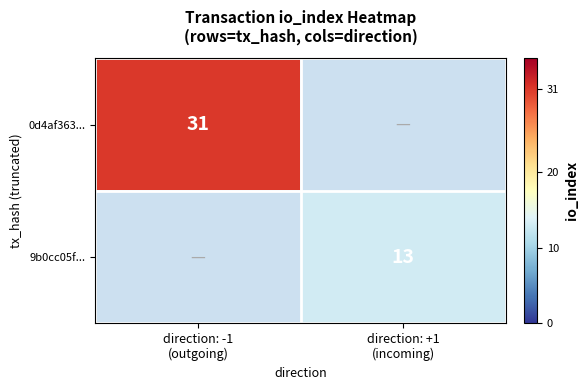

What is the maximum value shown in the chart?

31.0